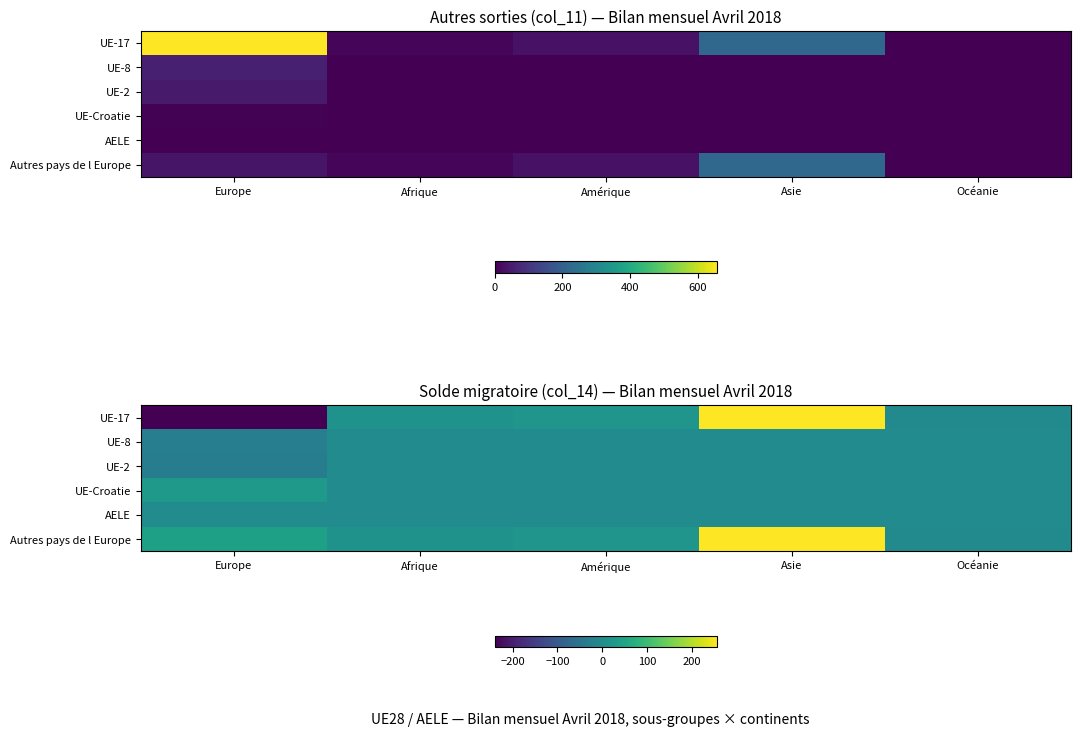

At which category is the sum across all series the highest?

Asie